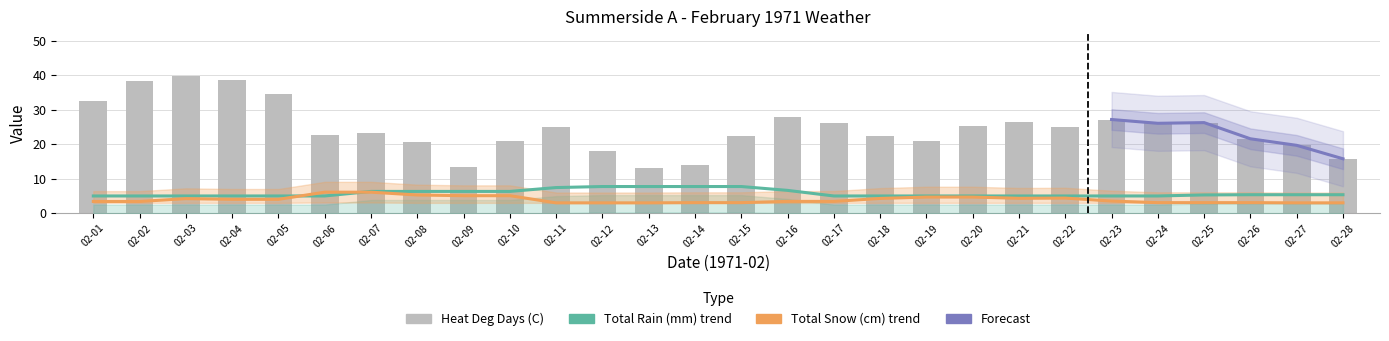

What is the sum of all Heat Deg Days (C) values?

689.6